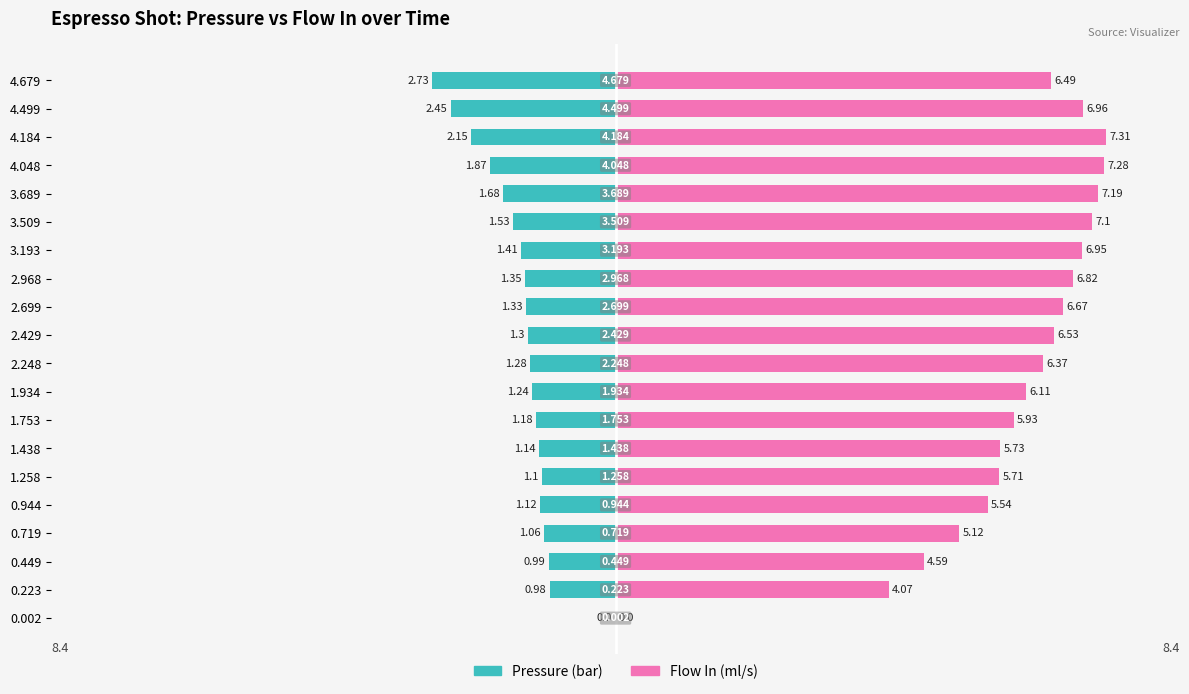

The flow_in series shows 2.6 at 0.223. True or false?

False